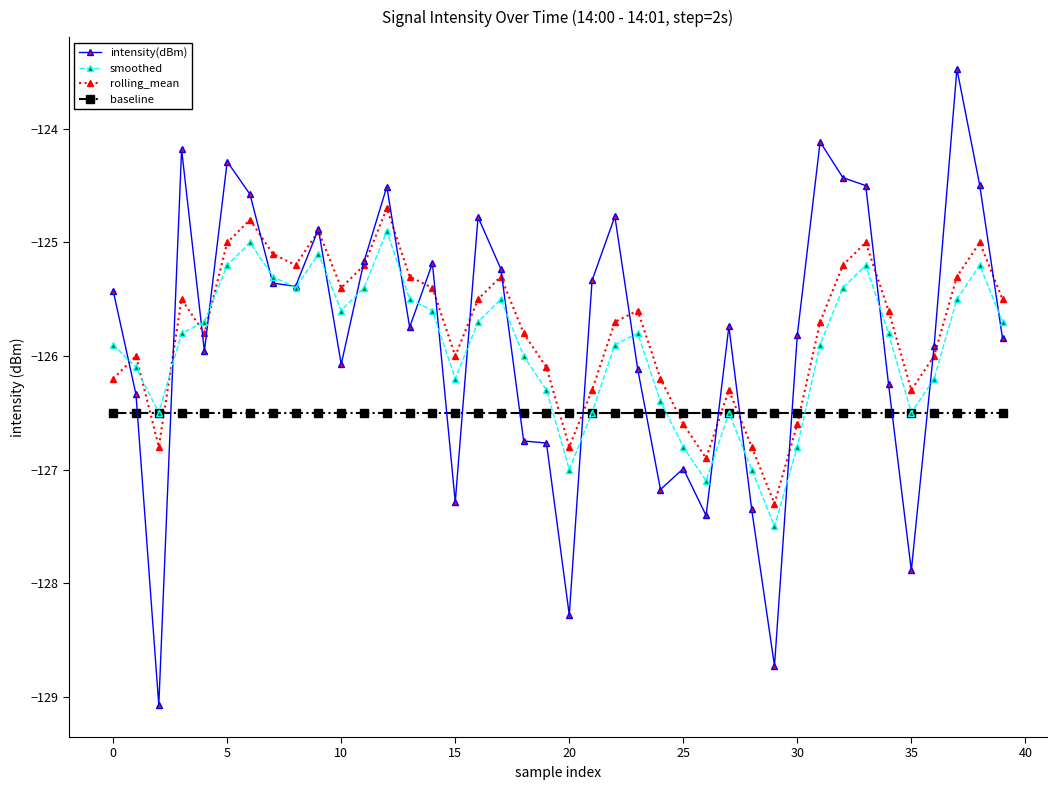

How many times do intensity(dBm) and baseline cross each other?

12